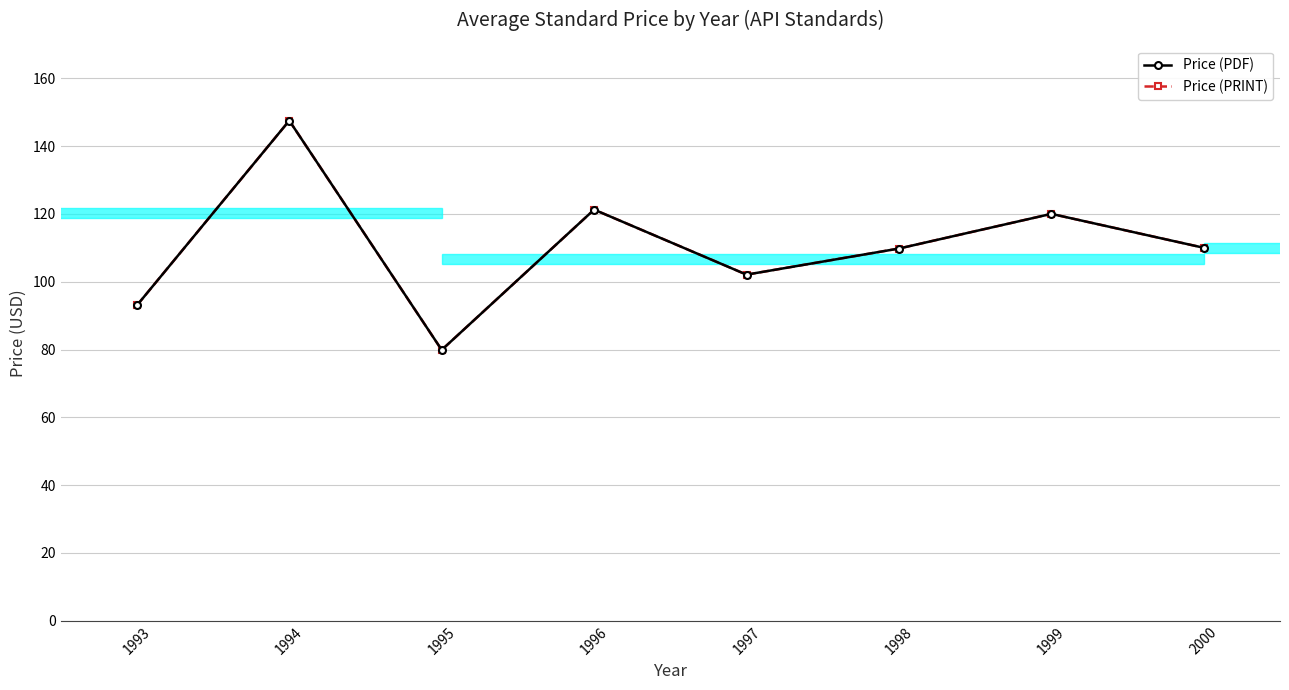

At which category is the sum across all series the highest?

1994